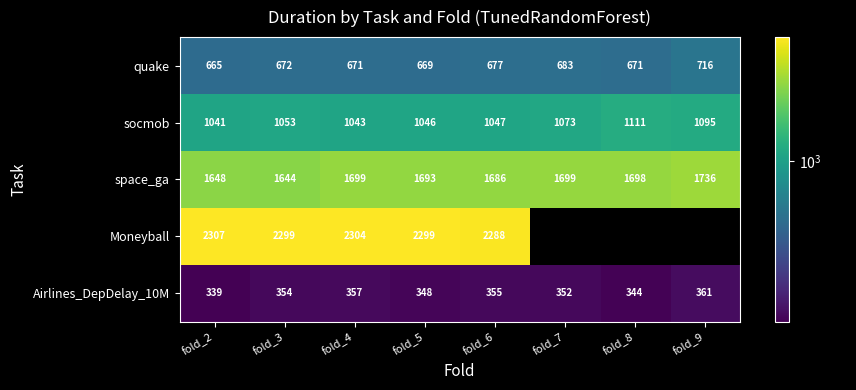

Rank the series at fold_4 from highest to lowest value.

Moneyball, space_ga, socmob, quake, Airlines_DepDelay_10M